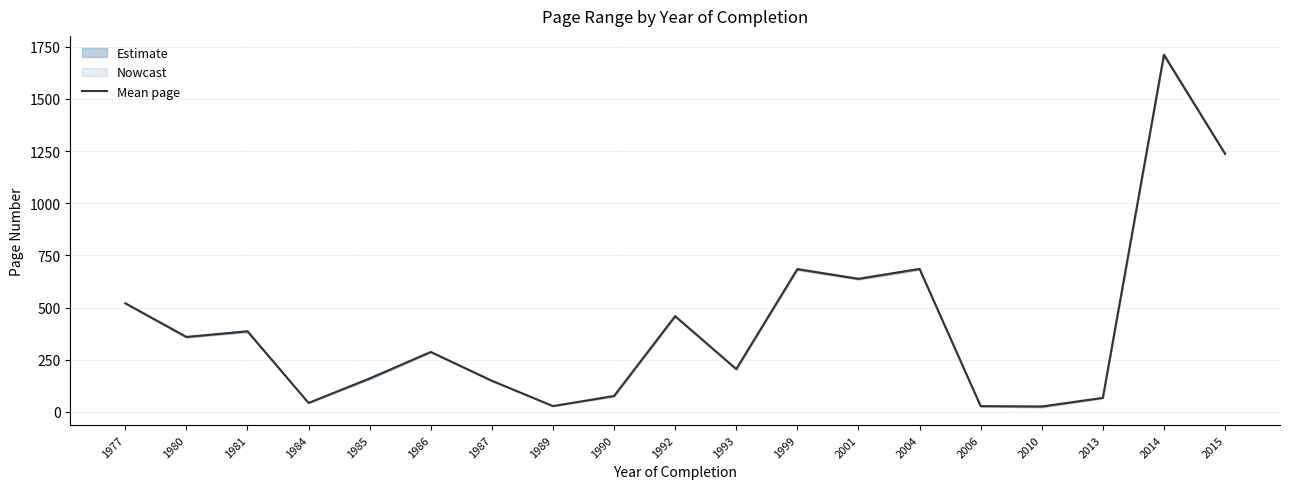

How many data points are less than 287?

9